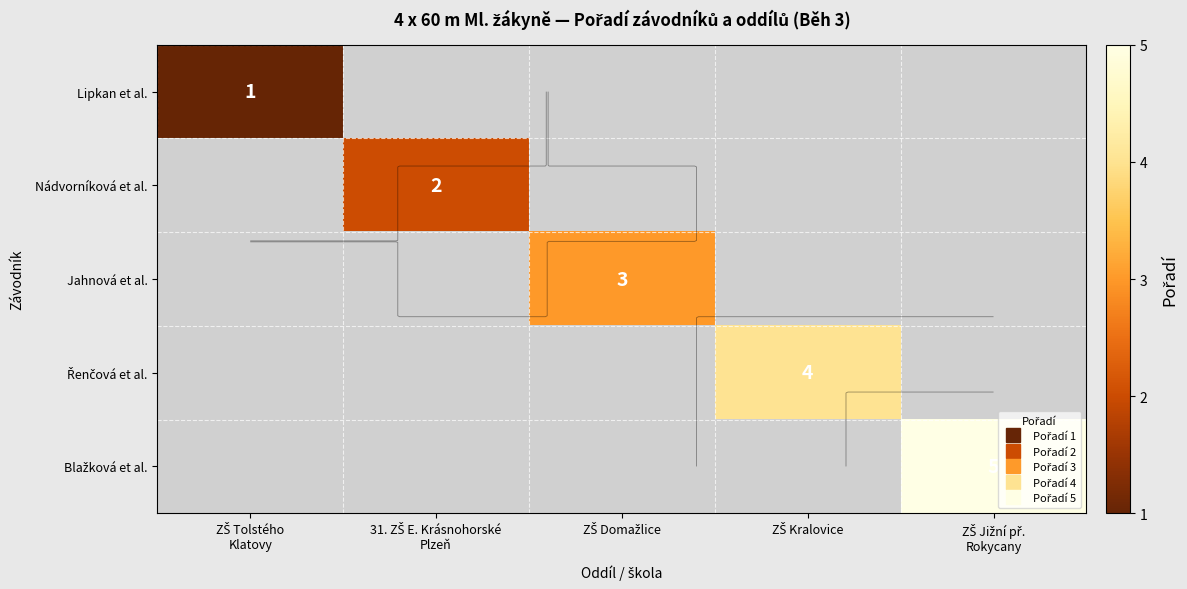

How many positive values does the Lipkan et al. series have?

1